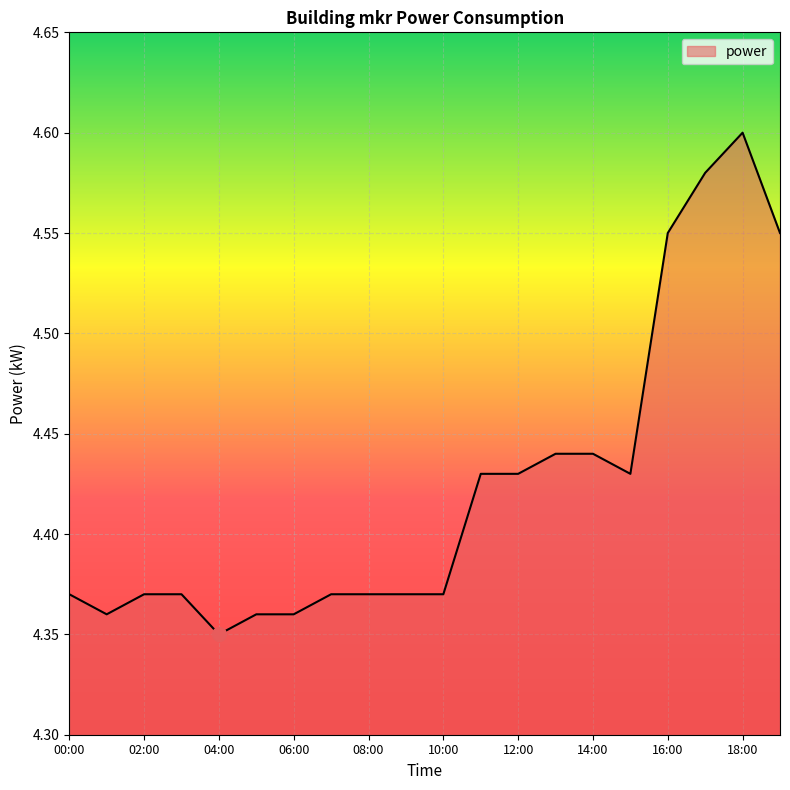

True or false: the data shows 6.2 at 08:00.

False